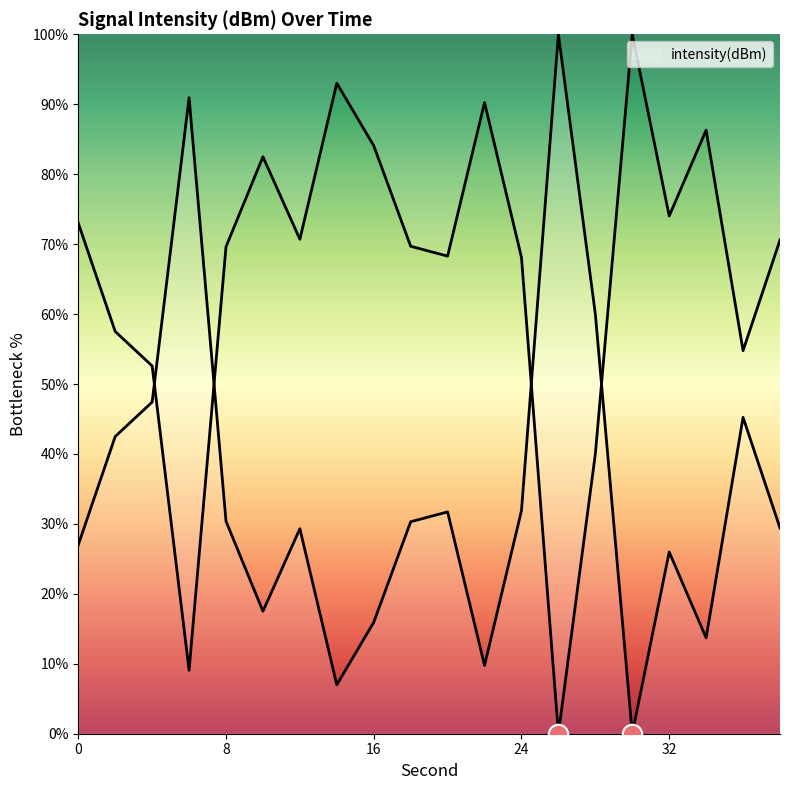

Where is the first local maximum?

6